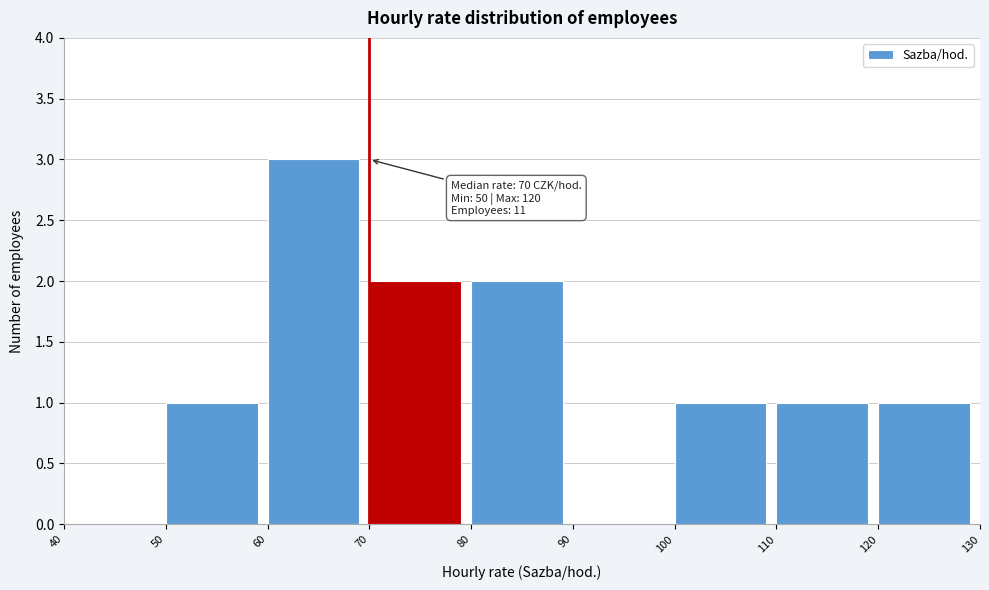

Which range on the x-axis has the tallest bar?

60 to 70